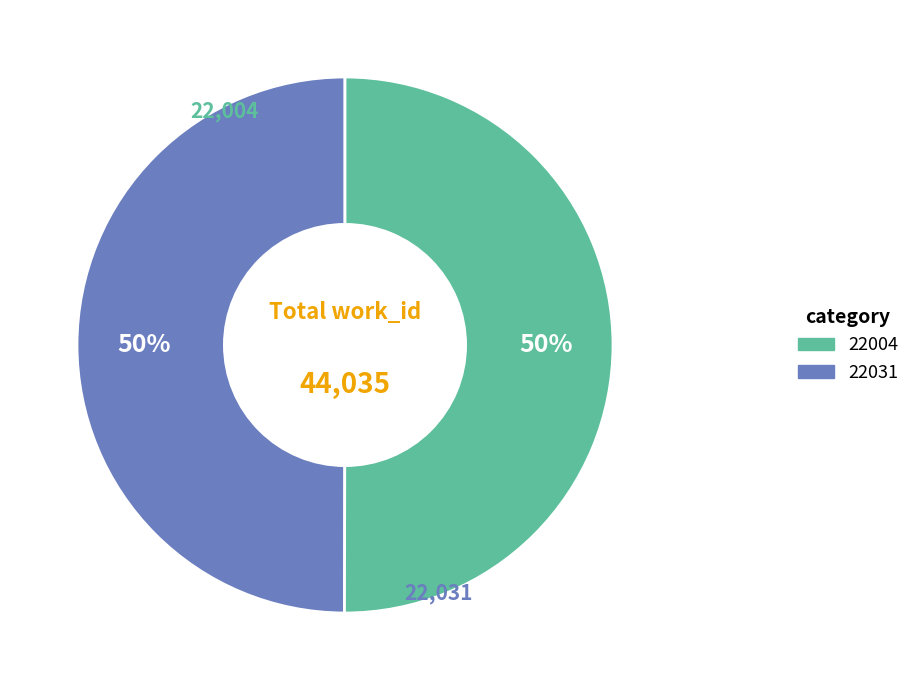

Is the sum of 22004 and 22031 greater than half?

Yes